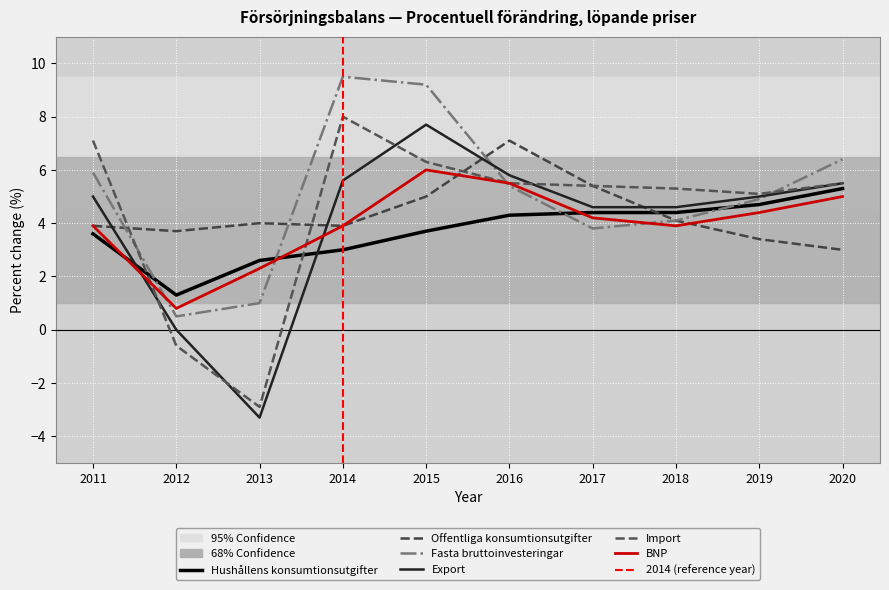

What is the total value across all series at 2014?

33.9